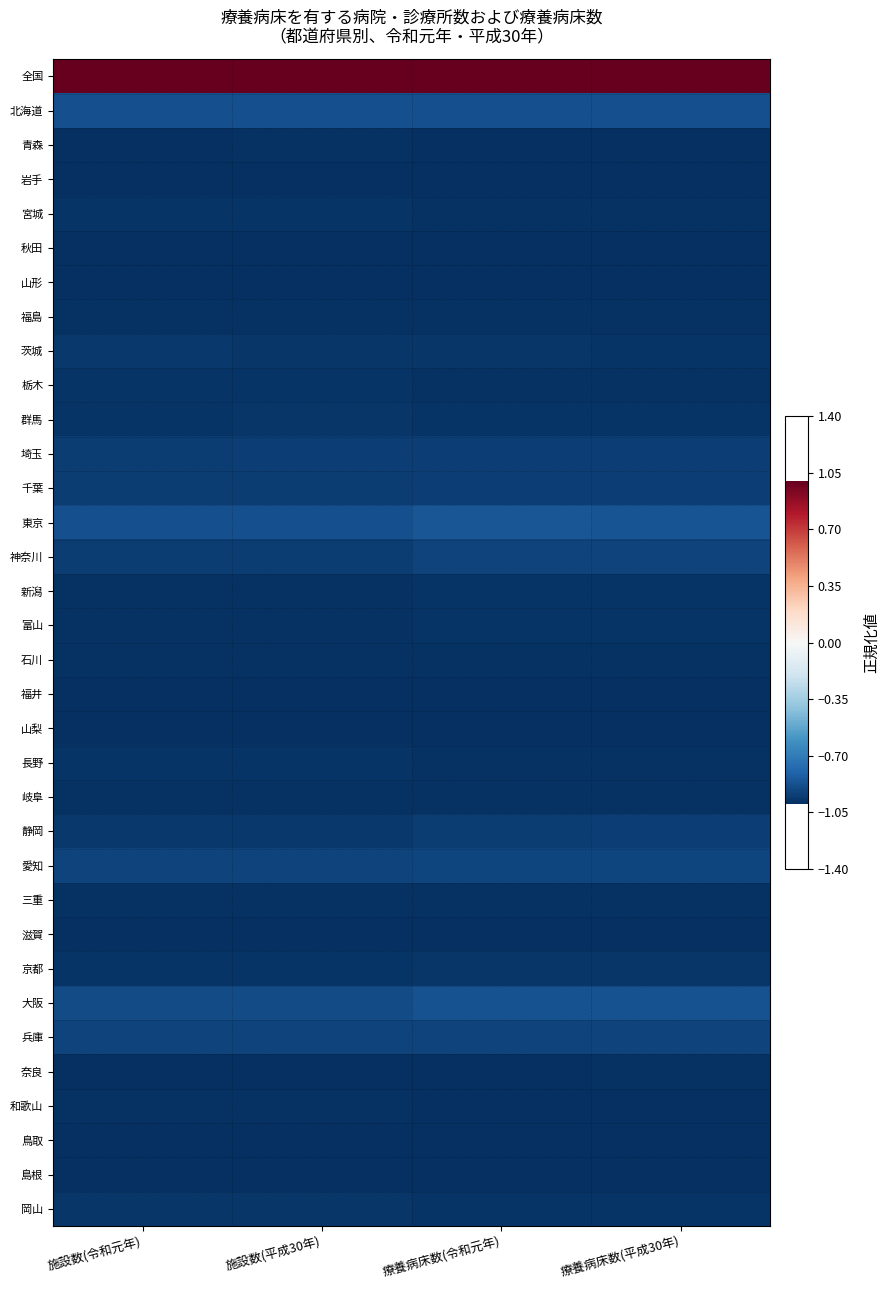

Reading left to right, transcribe all the data shown in this chart.

全国: 施設数(令和元年)=1.0	施設数(平成30年)=1.0	療養病床数(令和元年)=1.0	療養病床数(平成30年)=1.0
北海道: 施設数(令和元年)=-0.9	施設数(平成30年)=-0.9	療養病床数(令和元年)=-0.9	療養病床数(平成30年)=-0.9
青森: 施設数(令和元年)=-1.0	施設数(平成30年)=-1.0	療養病床数(令和元年)=-1.0	療養病床数(平成30年)=-1.0
岩手: 施設数(令和元年)=-1.0	施設数(平成30年)=-1.0	療養病床数(令和元年)=-1.0	療養病床数(平成30年)=-1.0
宮城: 施設数(令和元年)=-1.0	施設数(平成30年)=-1.0	療養病床数(令和元年)=-1.0	療養病床数(平成30年)=-1.0
秋田: 施設数(令和元年)=-1.0	施設数(平成30年)=-1.0	療養病床数(令和元年)=-1.0	療養病床数(平成30年)=-1.0
山形: 施設数(令和元年)=-1.0	施設数(平成30年)=-1.0	療養病床数(令和元年)=-1.0	療養病床数(平成30年)=-1.0
福島: 施設数(令和元年)=-1.0	施設数(平成30年)=-1.0	療養病床数(令和元年)=-1.0	療養病床数(平成30年)=-1.0
茨城: 施設数(令和元年)=-1.0	施設数(平成30年)=-1.0	療養病床数(令和元年)=-1.0	療養病床数(平成30年)=-1.0
栃木: 施設数(令和元年)=-1.0	施設数(平成30年)=-1.0	療養病床数(令和元年)=-1.0	療養病床数(平成30年)=-1.0
群馬: 施設数(令和元年)=-1.0	施設数(平成30年)=-1.0	療養病床数(令和元年)=-1.0	療養病床数(平成30年)=-1.0
埼玉: 施設数(令和元年)=-0.9	施設数(平成30年)=-0.9	療養病床数(令和元年)=-0.9	療養病床数(平成30年)=-0.9
千葉: 施設数(令和元年)=-0.9	施設数(平成30年)=-0.9	療養病床数(令和元年)=-0.9	療養病床数(平成30年)=-0.9
東京: 施設数(令和元年)=-0.9	施設数(平成30年)=-0.9	療養病床数(令和元年)=-0.9	療養病床数(平成30年)=-0.9
神奈川: 施設数(令和元年)=-0.9	施設数(平成30年)=-0.9	療養病床数(令和元年)=-0.9	療養病床数(平成30年)=-0.9
新潟: 施設数(令和元年)=-1.0	施設数(平成30年)=-1.0	療養病床数(令和元年)=-1.0	療養病床数(平成30年)=-1.0
富山: 施設数(令和元年)=-1.0	施設数(平成30年)=-1.0	療養病床数(令和元年)=-1.0	療養病床数(平成30年)=-1.0
石川: 施設数(令和元年)=-1.0	施設数(平成30年)=-1.0	療養病床数(令和元年)=-1.0	療養病床数(平成30年)=-1.0
福井: 施設数(令和元年)=-1.0	施設数(平成30年)=-1.0	療養病床数(令和元年)=-1.0	療養病床数(平成30年)=-1.0
山梨: 施設数(令和元年)=-1.0	施設数(平成30年)=-1.0	療養病床数(令和元年)=-1.0	療養病床数(平成30年)=-1.0
長野: 施設数(令和元年)=-1.0	施設数(平成30年)=-1.0	療養病床数(令和元年)=-1.0	療養病床数(平成30年)=-1.0
岐阜: 施設数(令和元年)=-1.0	施設数(平成30年)=-1.0	療養病床数(令和元年)=-1.0	療養病床数(平成30年)=-1.0
静岡: 施設数(令和元年)=-1.0	施設数(平成30年)=-1.0	療養病床数(令和元年)=-0.9	療養病床数(平成30年)=-0.9
愛知: 施設数(令和元年)=-0.9	施設数(平成30年)=-0.9	療養病床数(令和元年)=-0.9	療養病床数(平成30年)=-0.9
三重: 施設数(令和元年)=-1.0	施設数(平成30年)=-1.0	療養病床数(令和元年)=-1.0	療養病床数(平成30年)=-1.0
滋賀: 施設数(令和元年)=-1.0	施設数(平成30年)=-1.0	療養病床数(令和元年)=-1.0	療養病床数(平成30年)=-1.0
京都: 施設数(令和元年)=-1.0	施設数(平成30年)=-1.0	療養病床数(令和元年)=-1.0	療養病床数(平成30年)=-1.0
大阪: 施設数(令和元年)=-0.9	施設数(平成30年)=-0.9	療養病床数(令和元年)=-0.9	療養病床数(平成30年)=-0.9
兵庫: 施設数(令和元年)=-0.9	施設数(平成30年)=-0.9	療養病床数(令和元年)=-0.9	療養病床数(平成30年)=-0.9
奈良: 施設数(令和元年)=-1.0	施設数(平成30年)=-1.0	療養病床数(令和元年)=-1.0	療養病床数(平成30年)=-1.0
和歌山: 施設数(令和元年)=-1.0	施設数(平成30年)=-1.0	療養病床数(令和元年)=-1.0	療養病床数(平成30年)=-1.0
鳥取: 施設数(令和元年)=-1.0	施設数(平成30年)=-1.0	療養病床数(令和元年)=-1.0	療養病床数(平成30年)=-1.0
島根: 施設数(令和元年)=-1.0	施設数(平成30年)=-1.0	療養病床数(令和元年)=-1.0	療養病床数(平成30年)=-1.0
岡山: 施設数(令和元年)=-1.0	施設数(平成30年)=-1.0	療養病床数(令和元年)=-1.0	療養病床数(平成30年)=-1.0